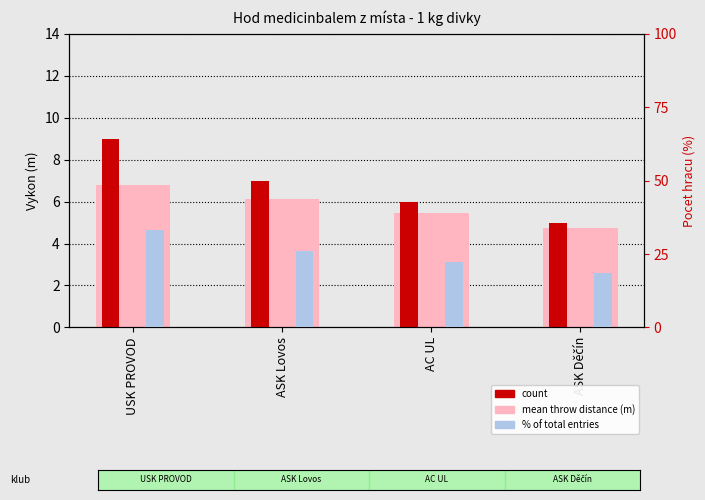

How many bars are there in total?

12